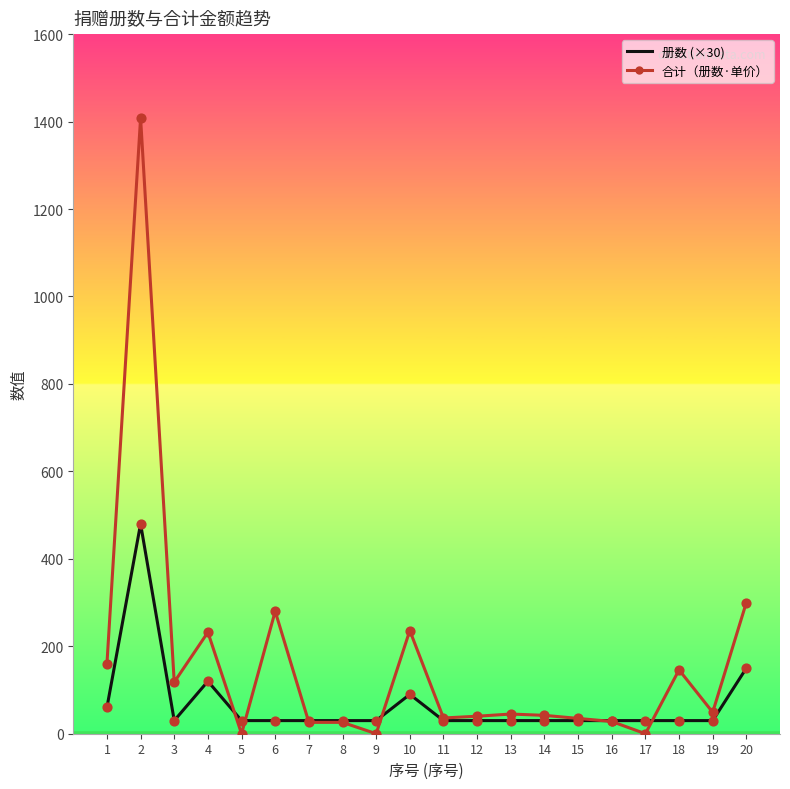

Which series has the largest total across all categories?

合计（册数·单价）